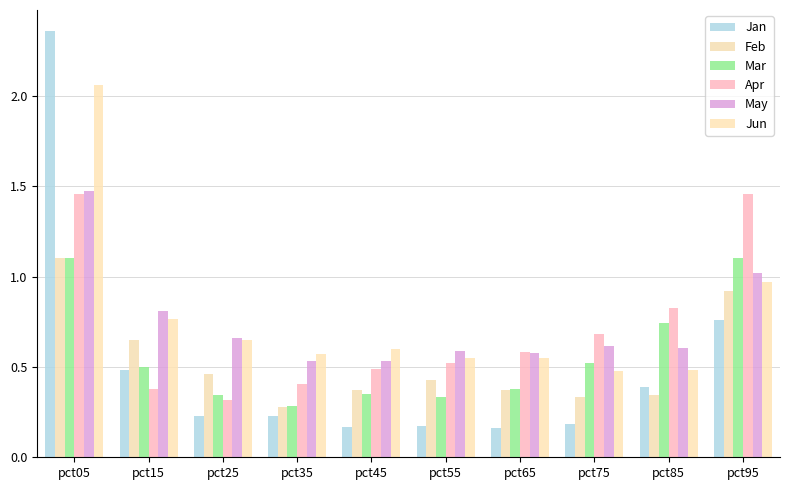

How many bars are there in total?

60